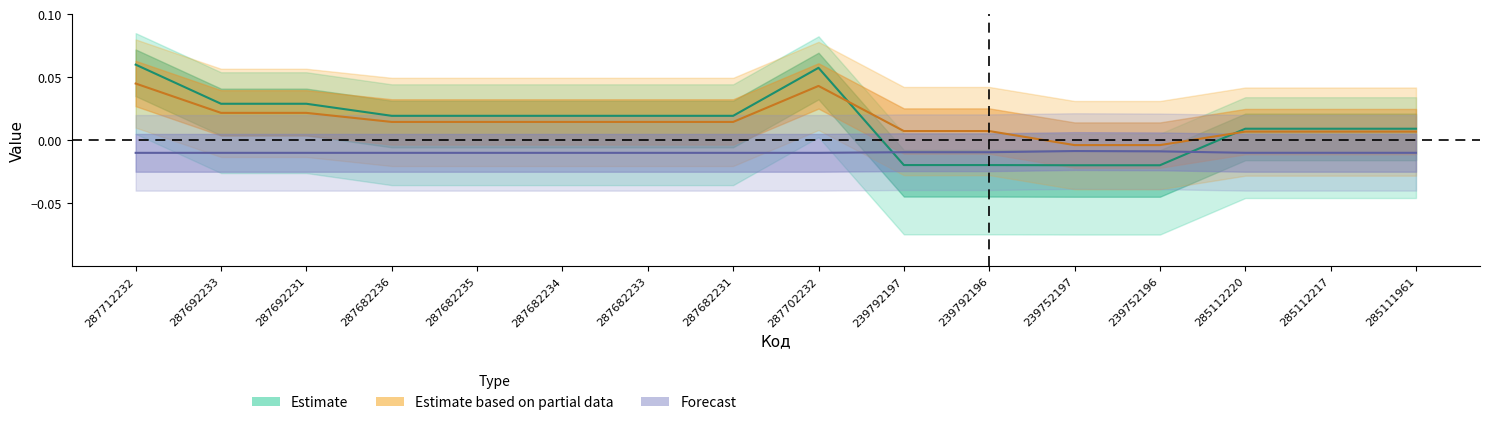

At which label does Залишок reach its peak?

239752197